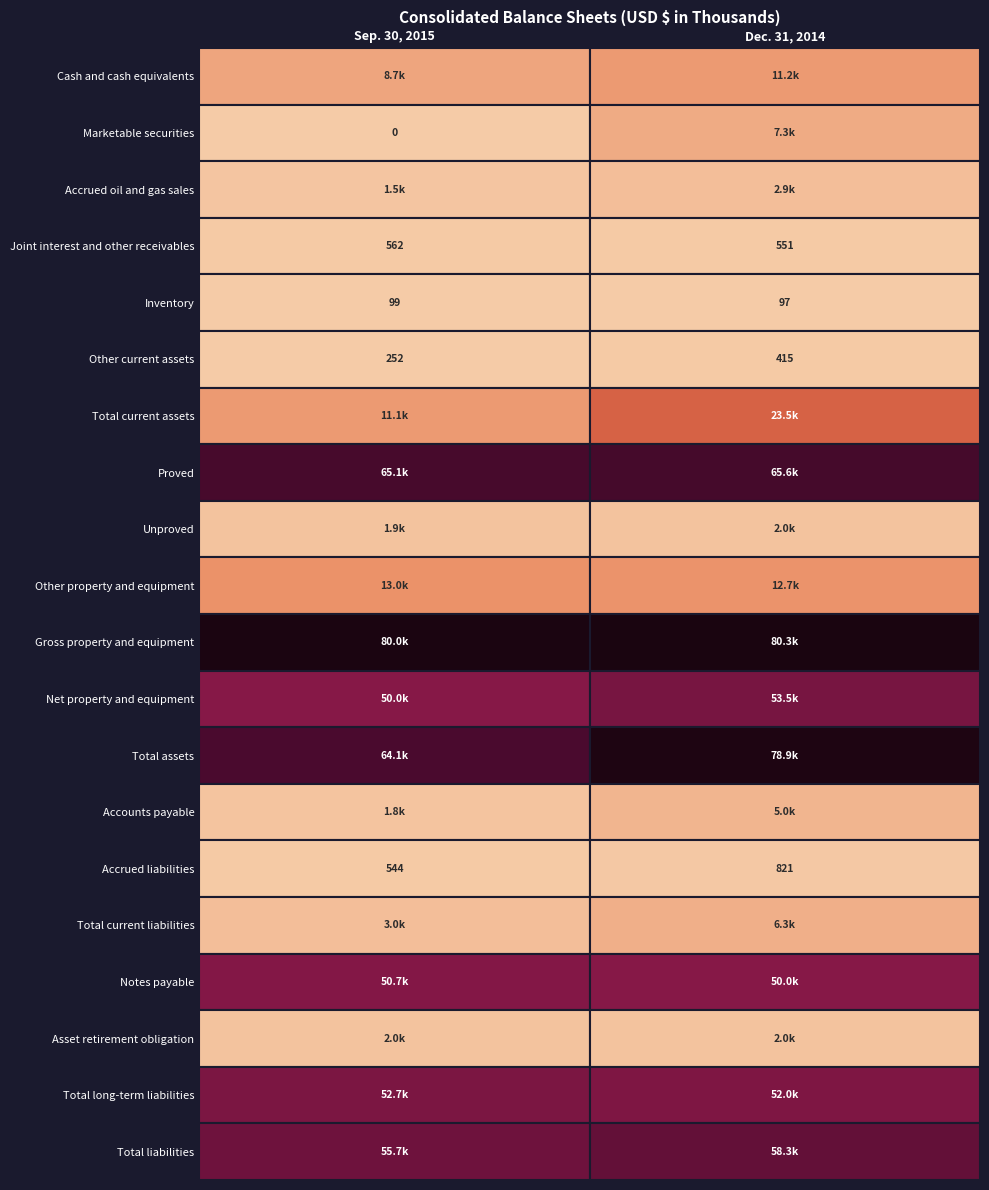

At which label is Sep. 30, 2015 closest to 39989?

Net property and equipment